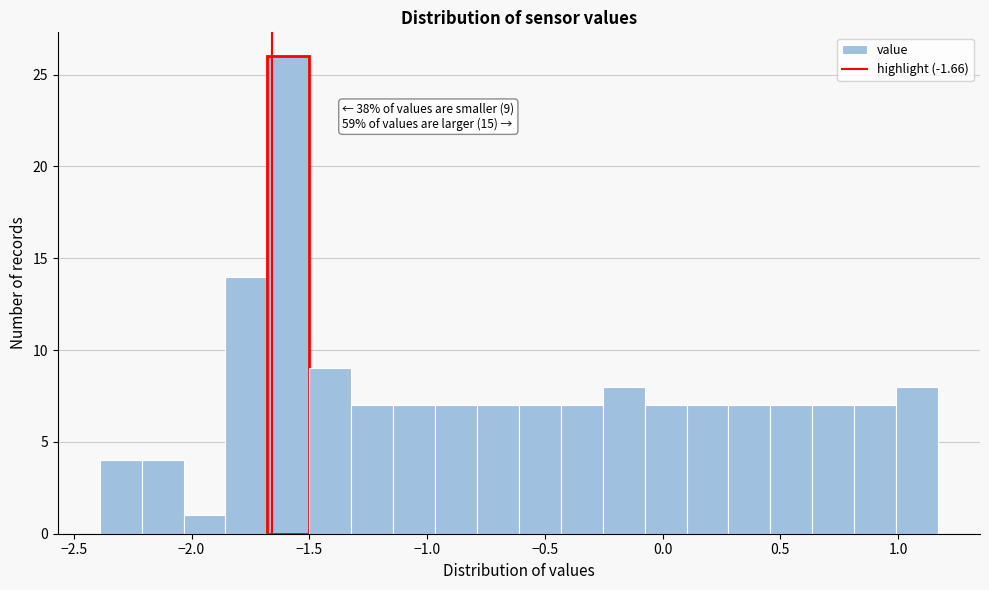

Around what value on the x-axis is the tallest bar? Give the approximate position of its centre, as read against the axis.

-1.60